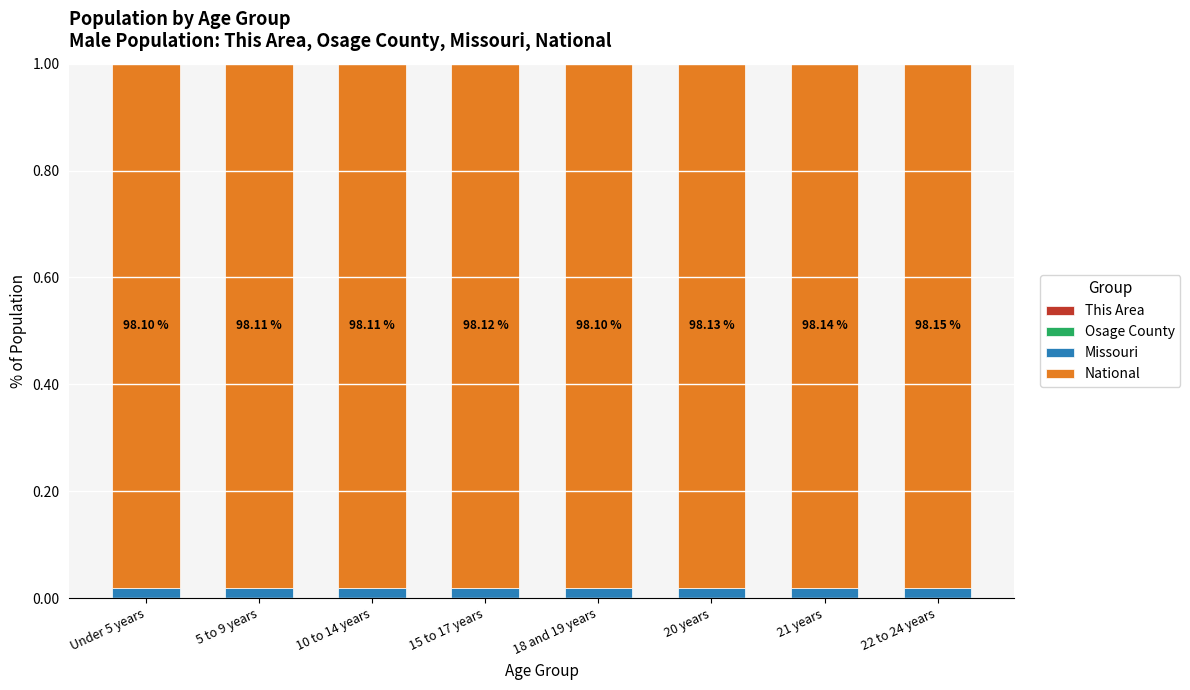

The This Area series shows 0.0 at 20 years. True or false?

False